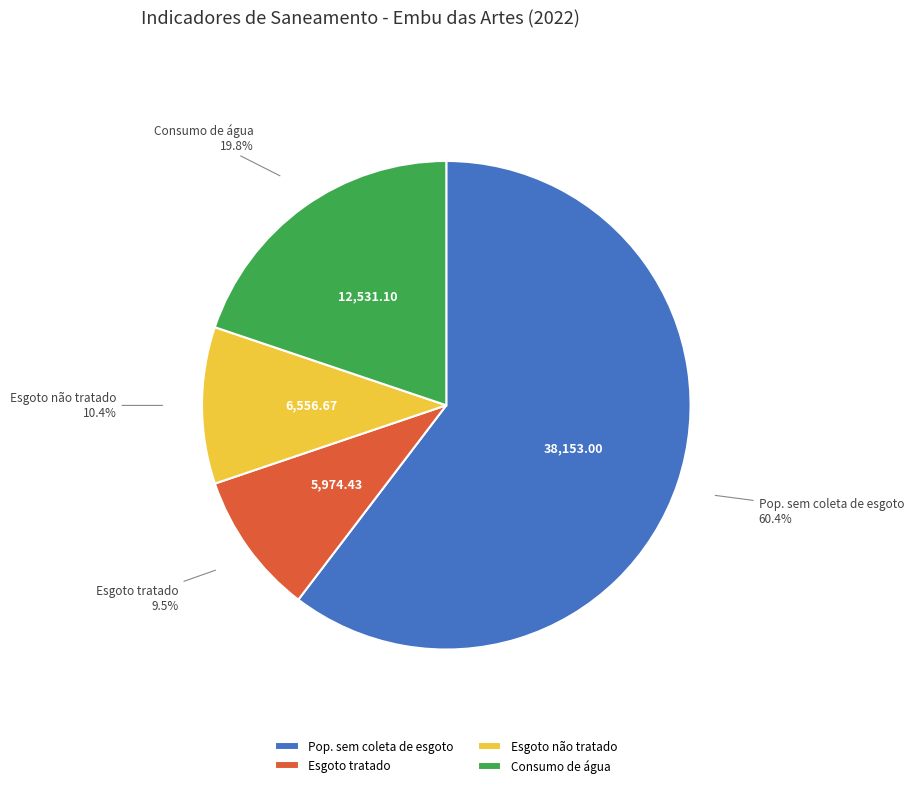

Which has a higher value, Esgoto não tratado or Esgoto tratado?

Esgoto não tratado